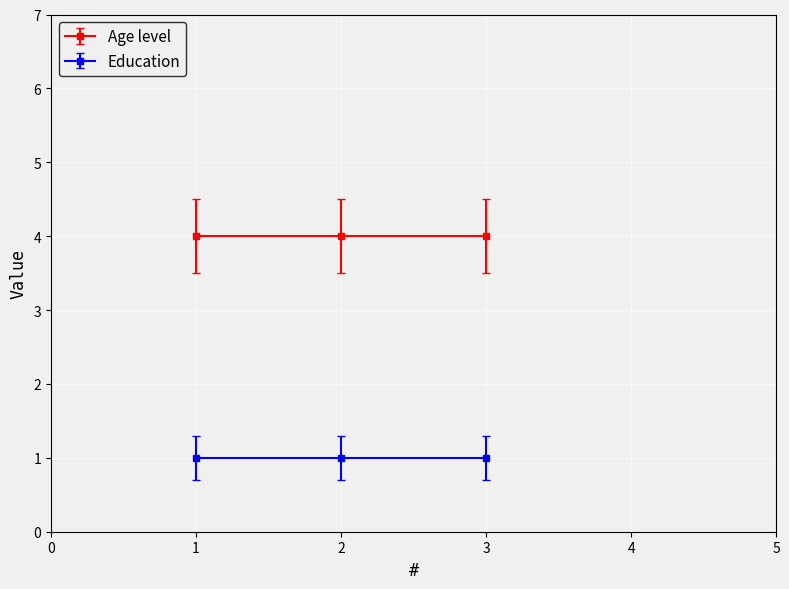

Read the Age level value at 1.

4